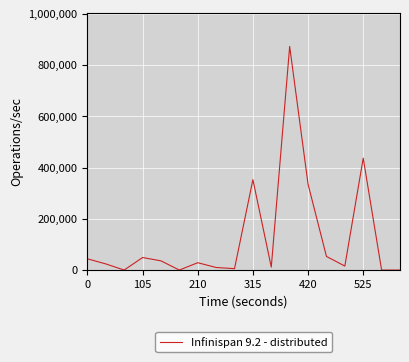

What is the difference between the maximum and minimum values?

872269.4